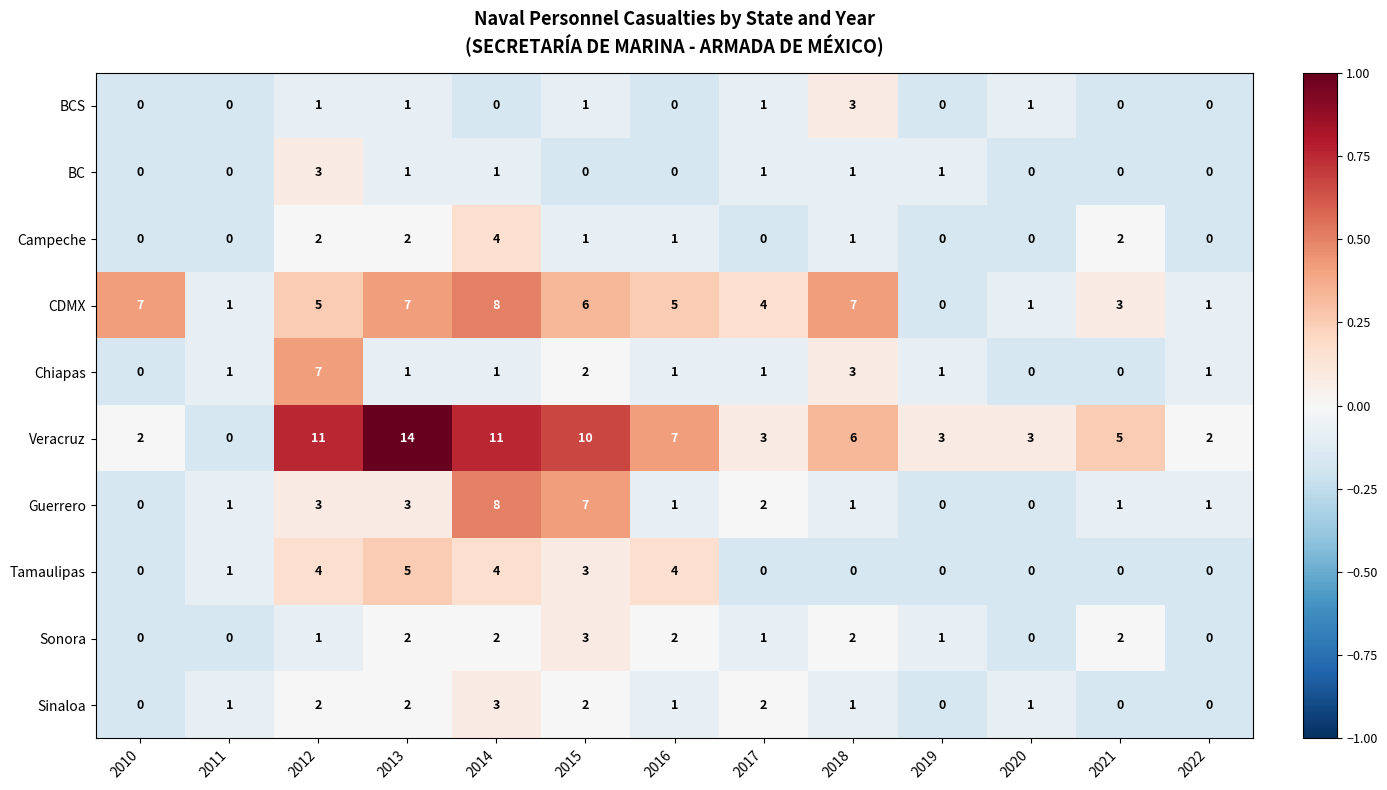

At how many categories does at least one series exceed 0?

13